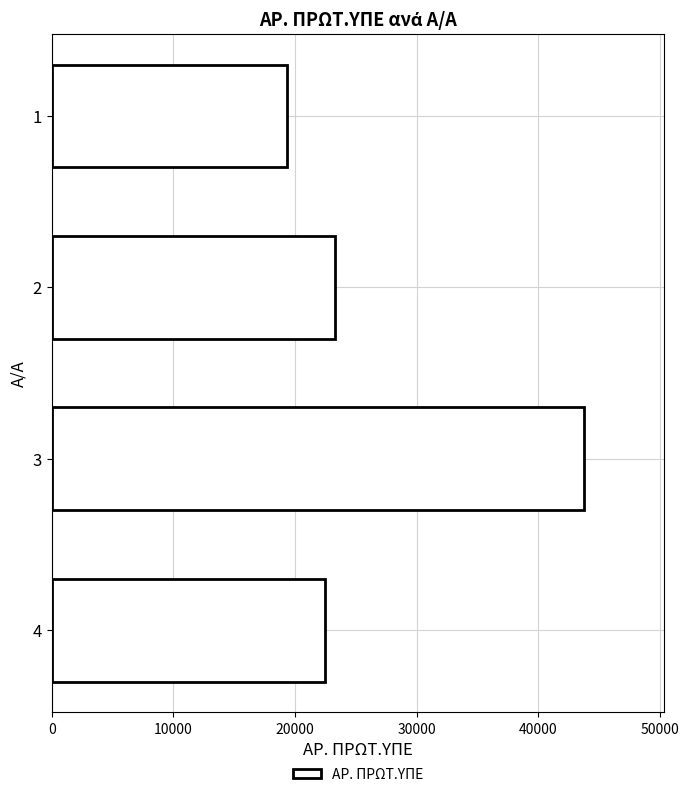

What is the smallest value displayed?

19370